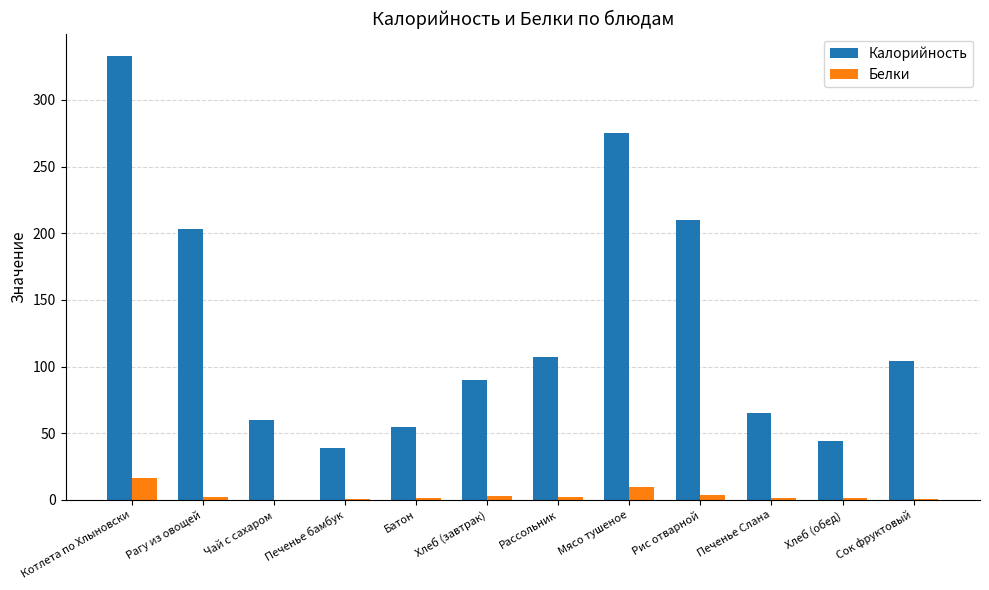

How many data points does each series have?

12